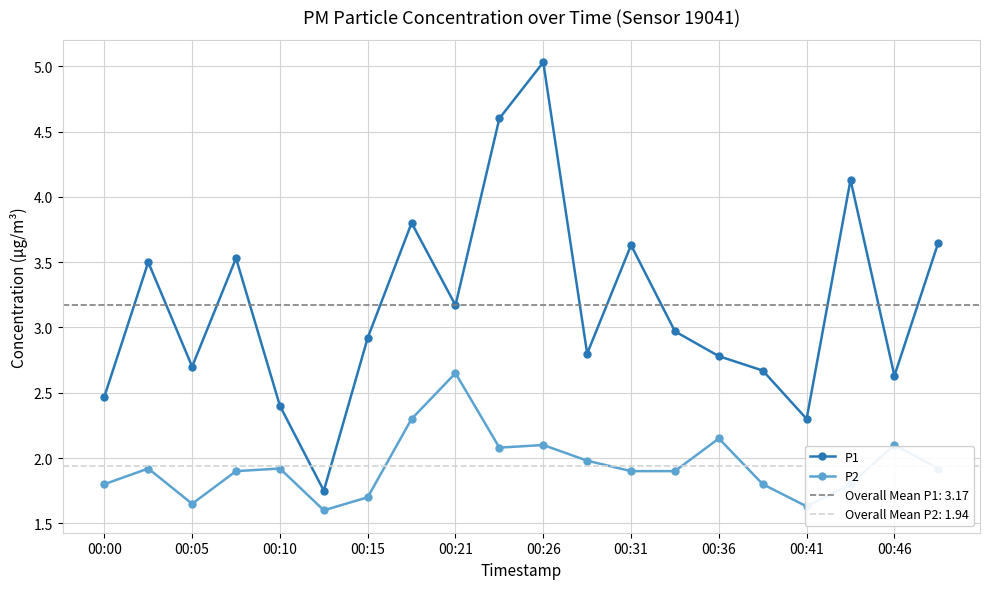

Does the chart have visible grid lines?

Yes